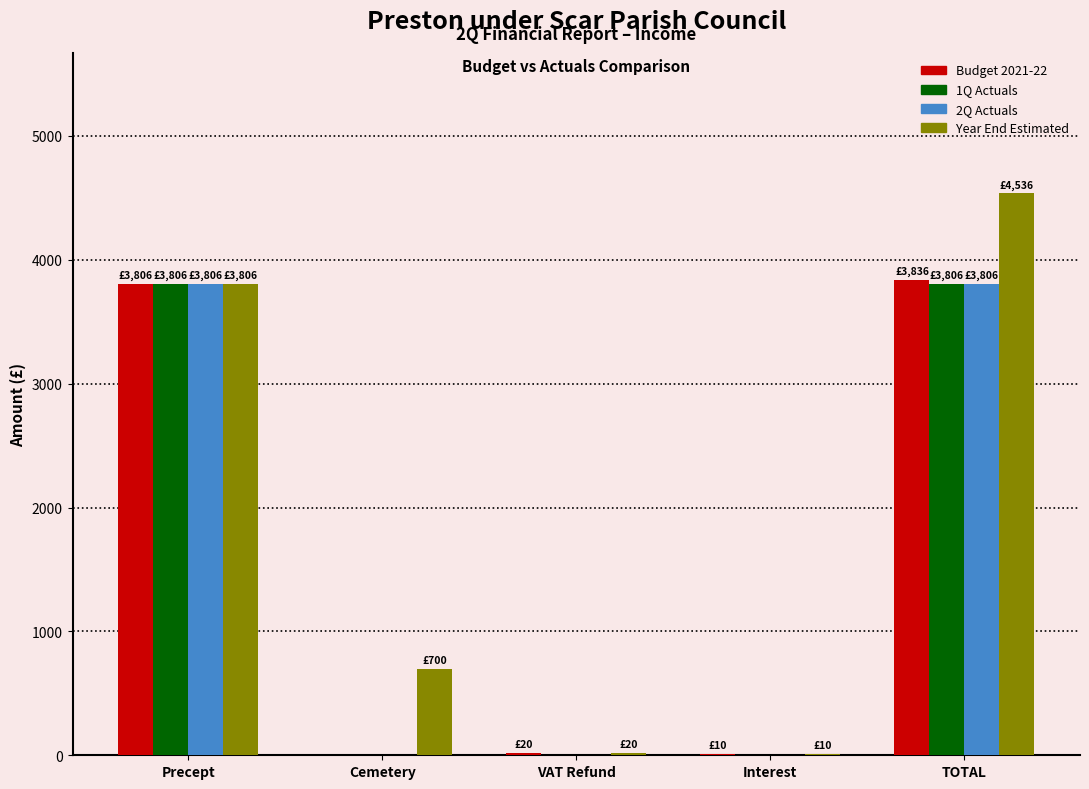

At which category is the sum across all series the highest?

TOTAL